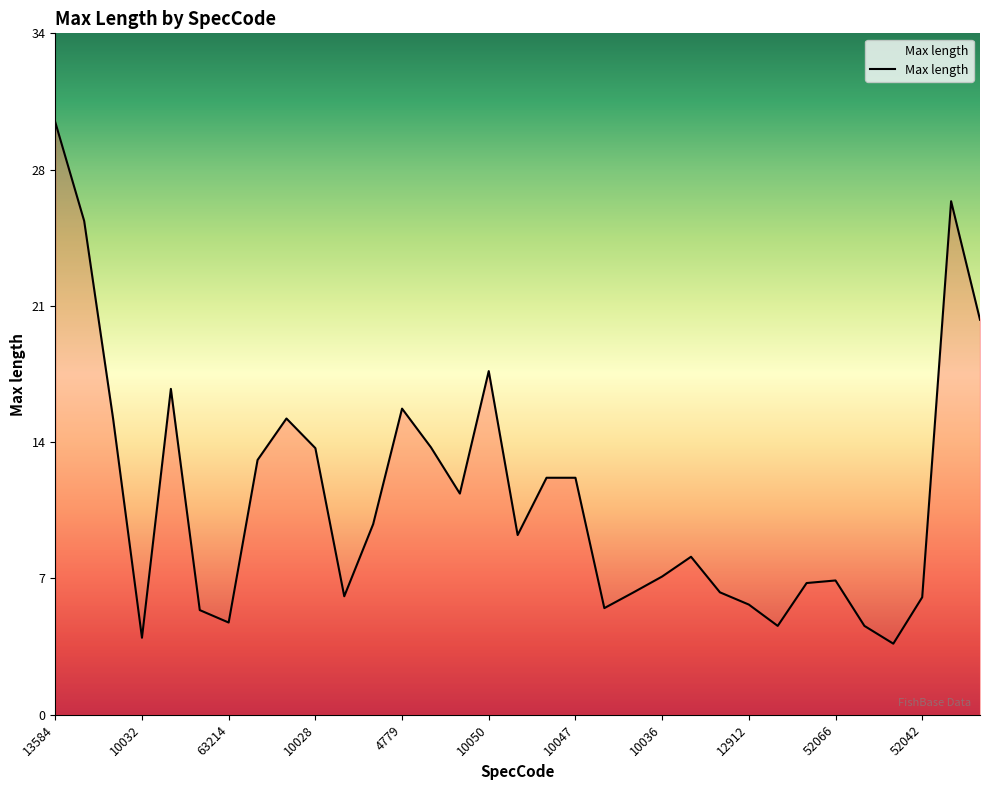

Reading left to right, what are all the values shown in this chart?

13584=30.0	495=25.0	10029=15.0	10032=3.9	65294=16.5	10039=5.3	63214=4.7	2496=12.9	10042=15.0	10028=13.5	10043=6.0	12801=9.7	4779=15.5	10046=13.5	10049=11.2	10050=17.4	10051=9.1	10052=12.0	10047=12.0	10030=5.4	10034=6.2	10036=7.0	10038=8.0	10040=6.2	12912=5.6	52094=4.5	10045=6.7	52066=6.8	10044=4.5	10048=3.6	52042=6.0	10053=26.0	10054=20.0